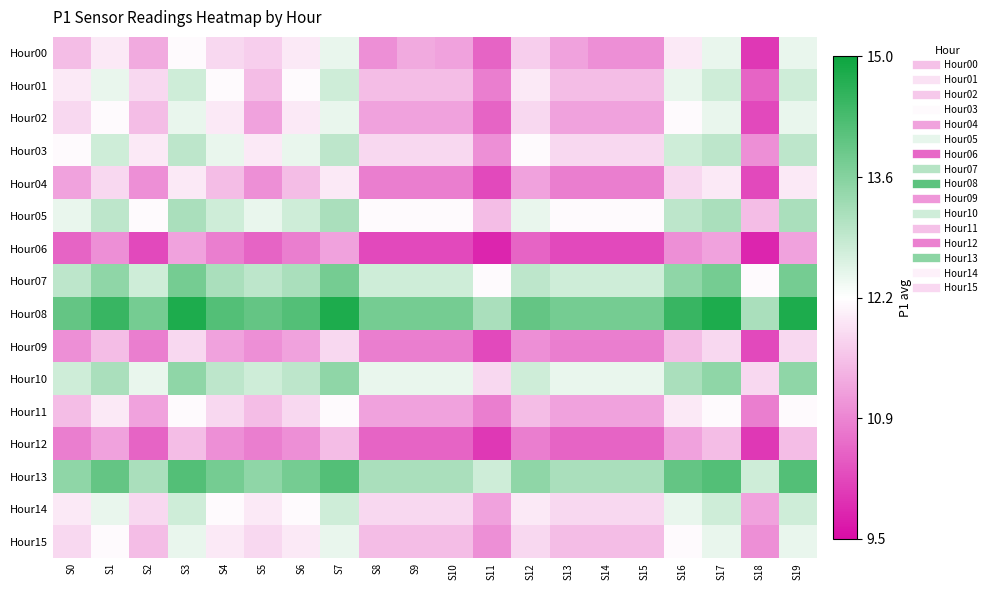

Which label corresponds to the largest value in the chart?

S3